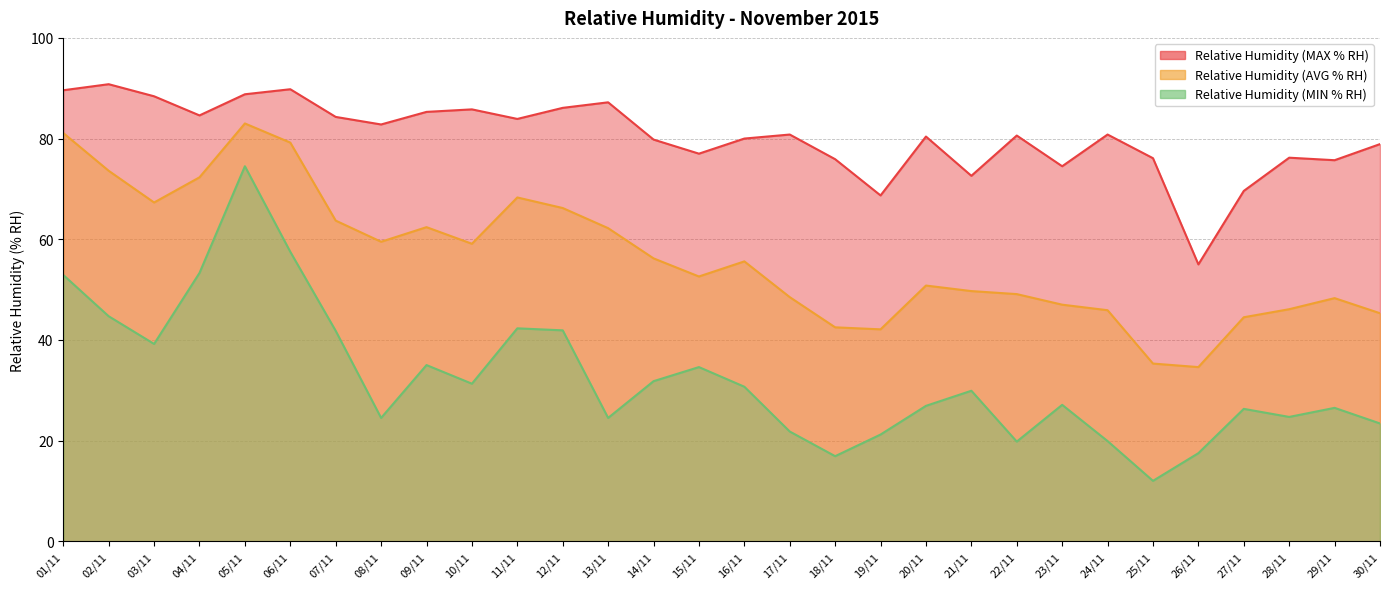

Where is Relative Humidity (AVG % RH) nearest to the value 58?

10/11